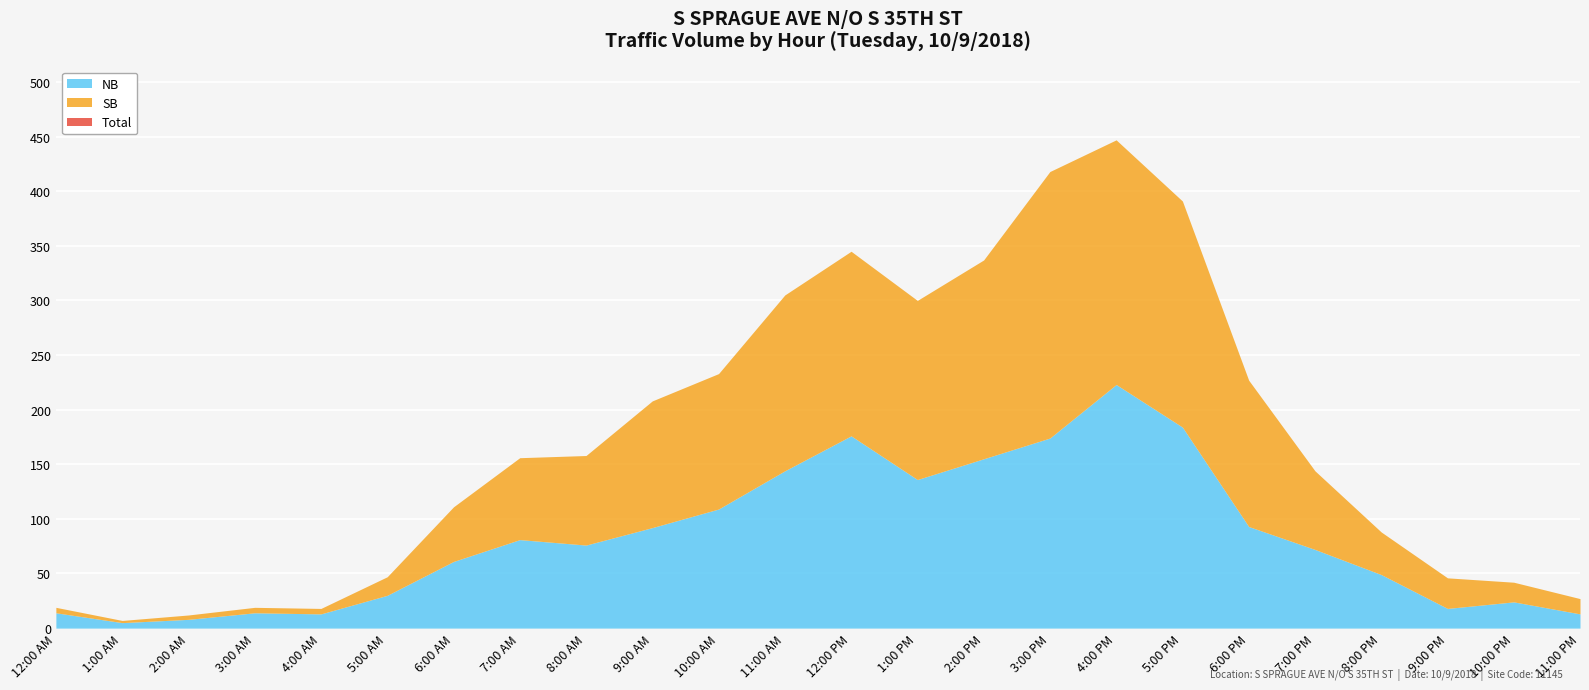

What is the difference between the Total values at 3:00 AM and 6:00 PM?

208